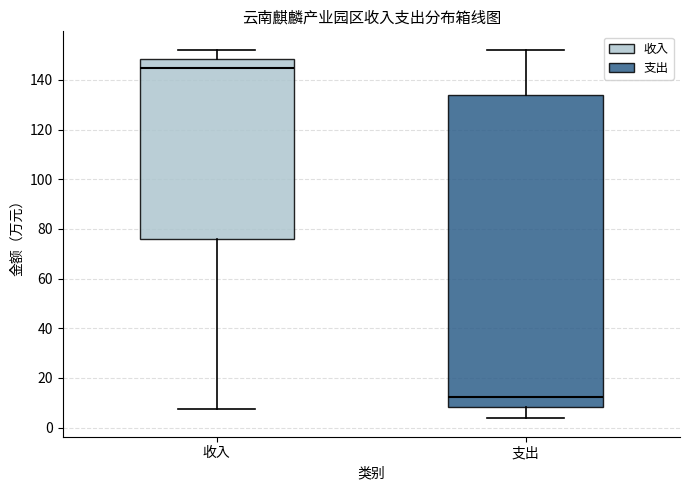

Reading left to right, read every box against the y-axis: the position of its median line, the range the box covers, and the ends of its whiskers. The values are not printed on the chart, so give them approximately, as read against the axis.

收入: median 144, box 76 to 148, whiskers 8 to 152
支出: median 12, box 8 to 134, whiskers 4 to 152